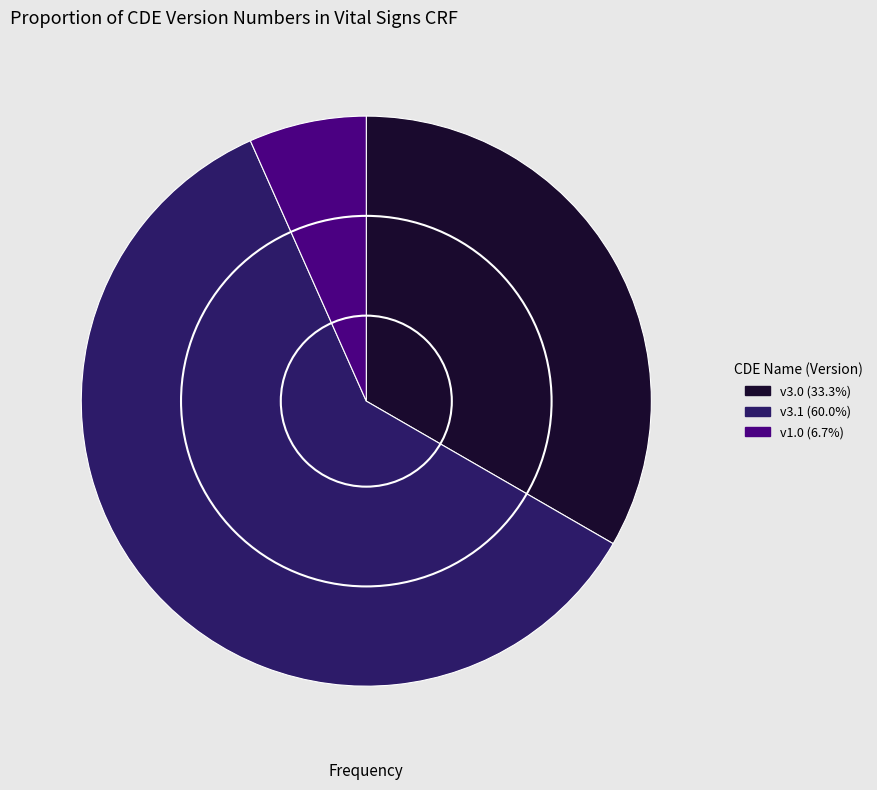

Is there any slice that represents more than half of the pie?

Yes